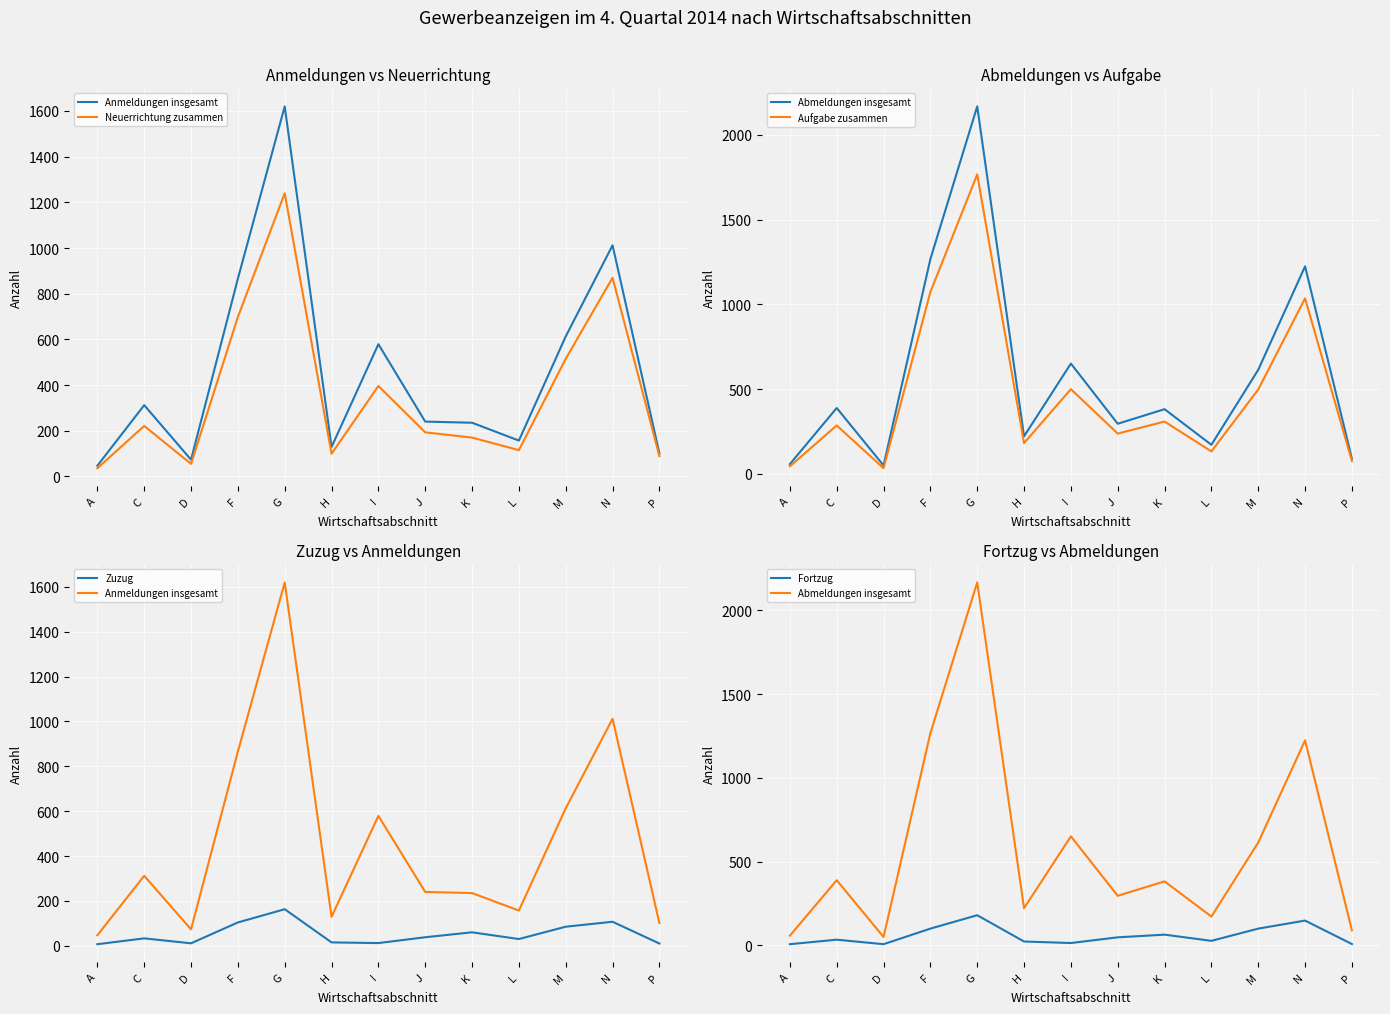

Which category has the lowest value across all series?

A